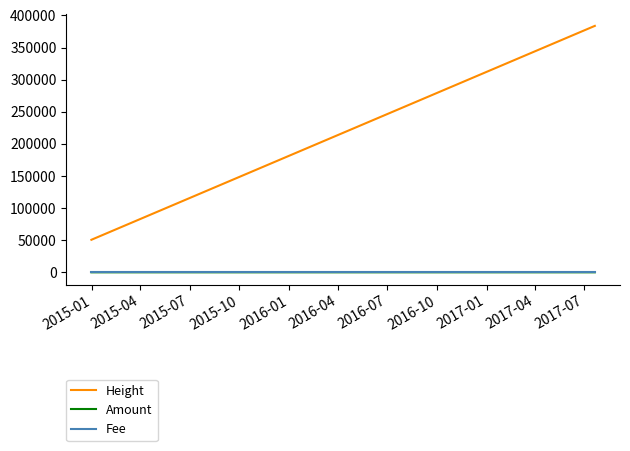

What is the maximum value shown in the chart?

383795